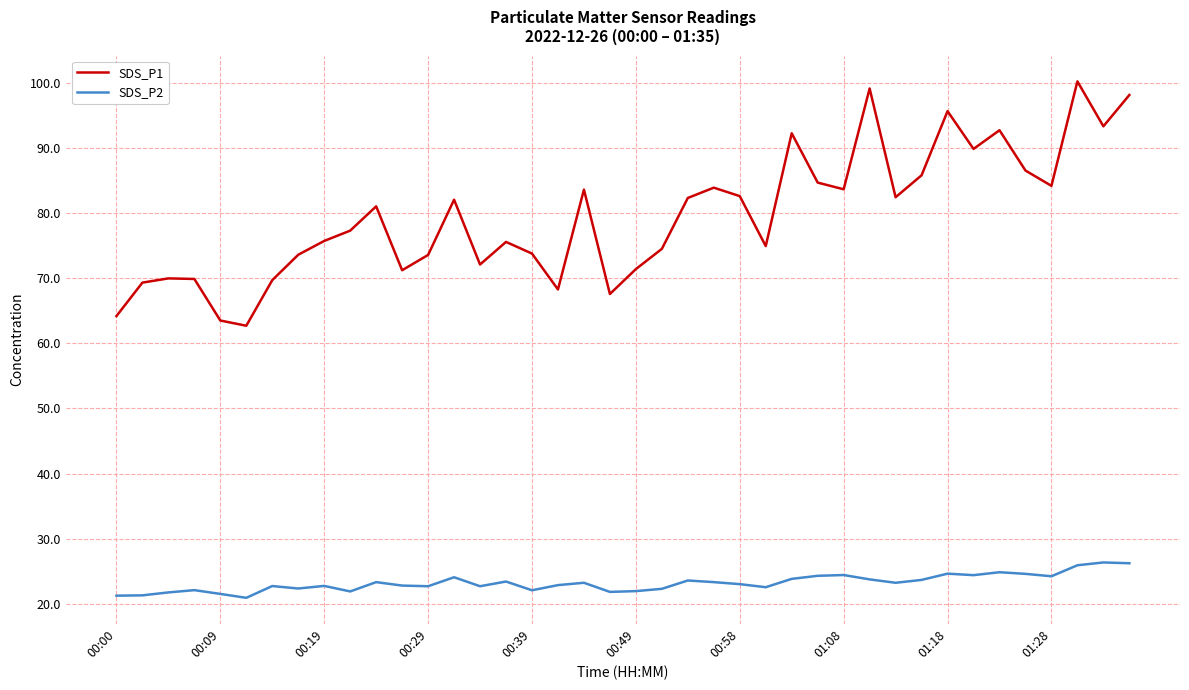

Does the chart have visible grid lines?

Yes